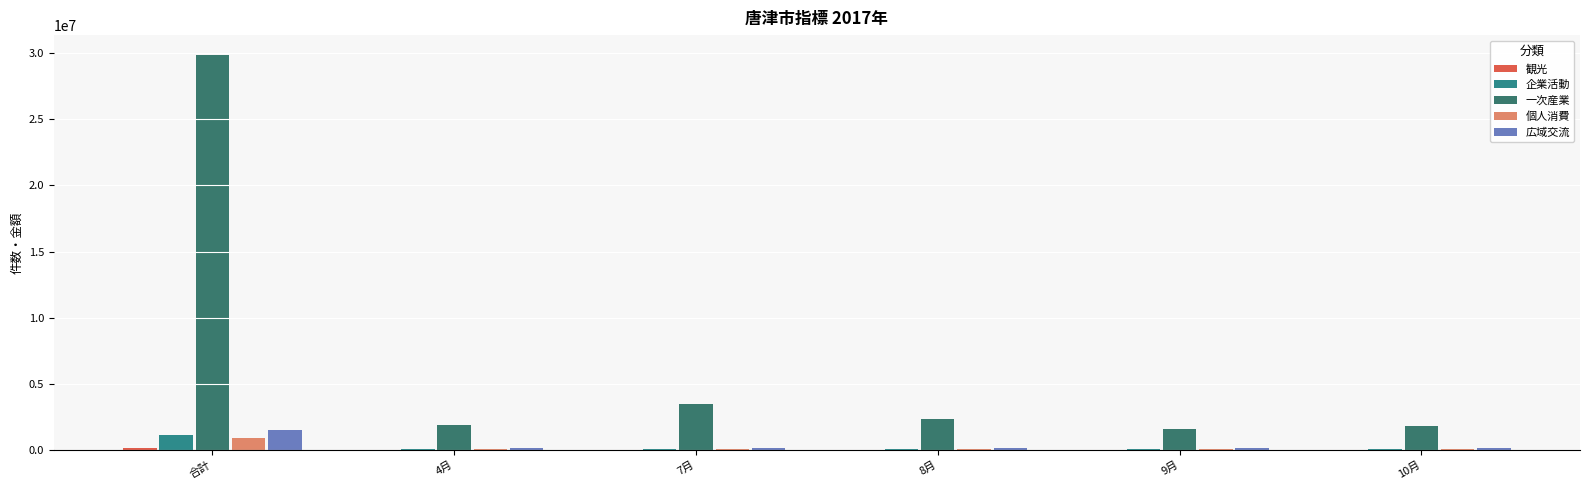

Which series has the widest spread of values?

一次産業